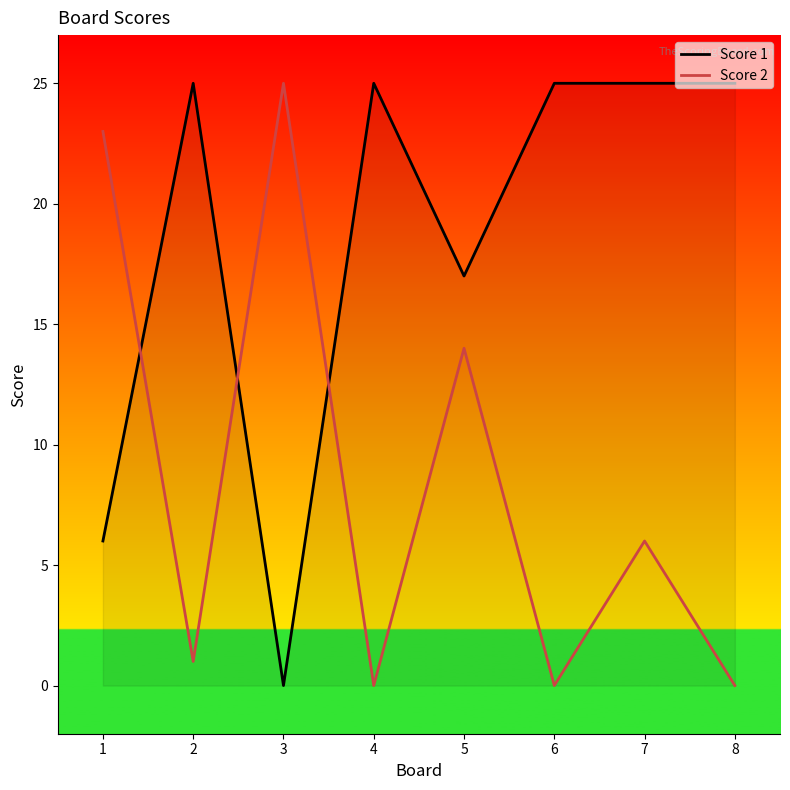

At which label is Score 2 closest to 12?

5